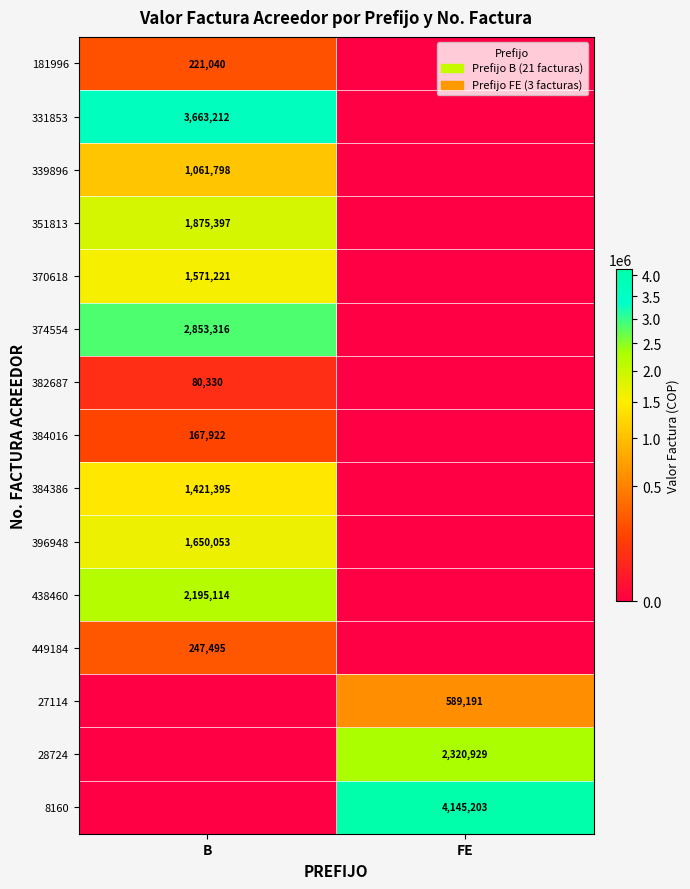

At how many categories does at least one series exceed 1113365?

2